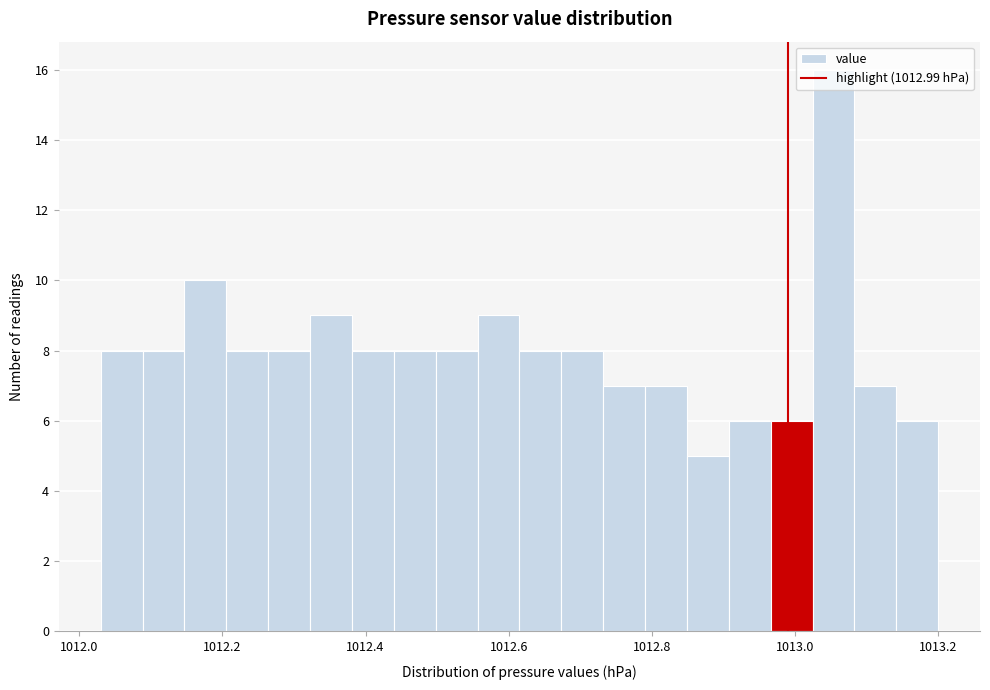

Around what value on the x-axis is the tallest bar? Give the approximate position of its centre, as read against the axis.

1013.06